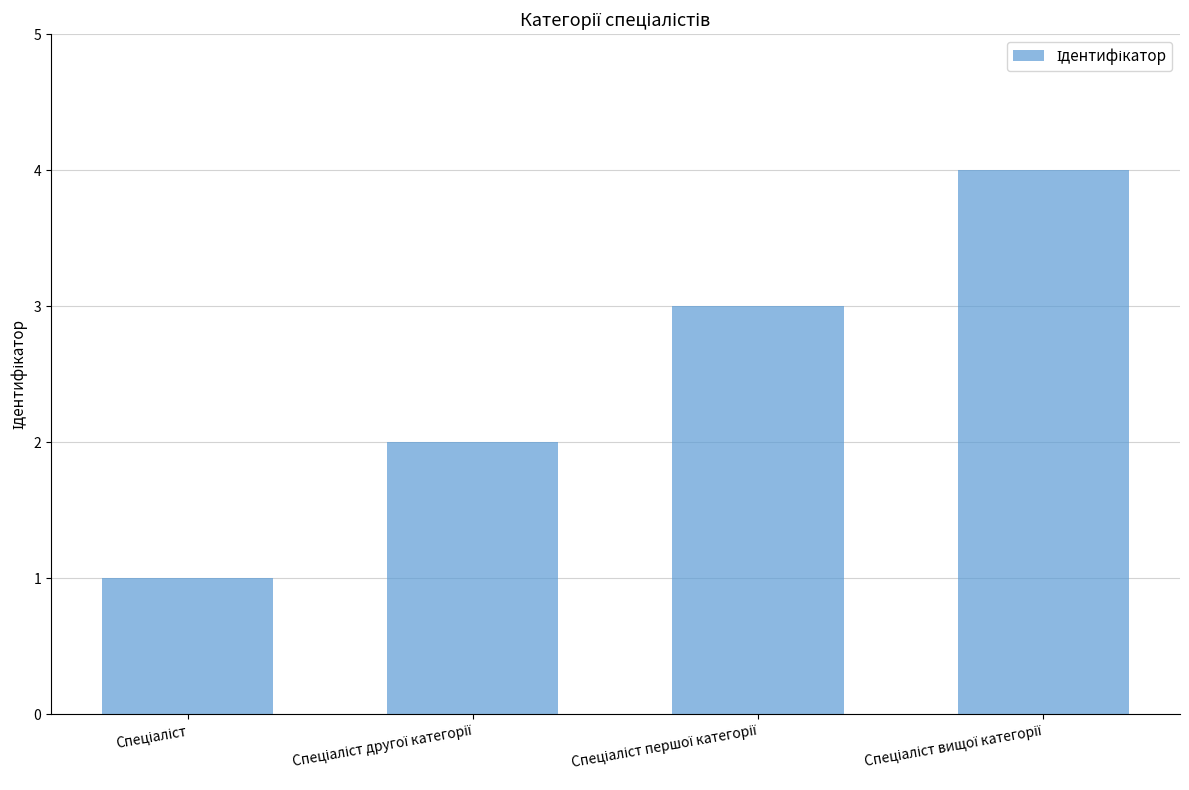

What is the greatest value displayed?

4